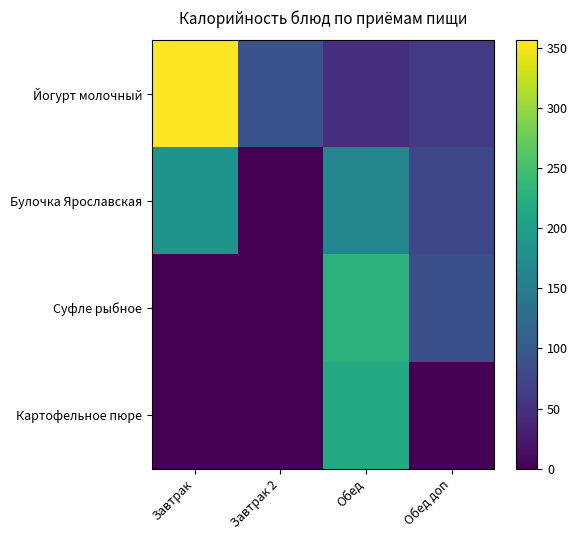

Which series has the largest range (max minus min)?

Йогурт молочный